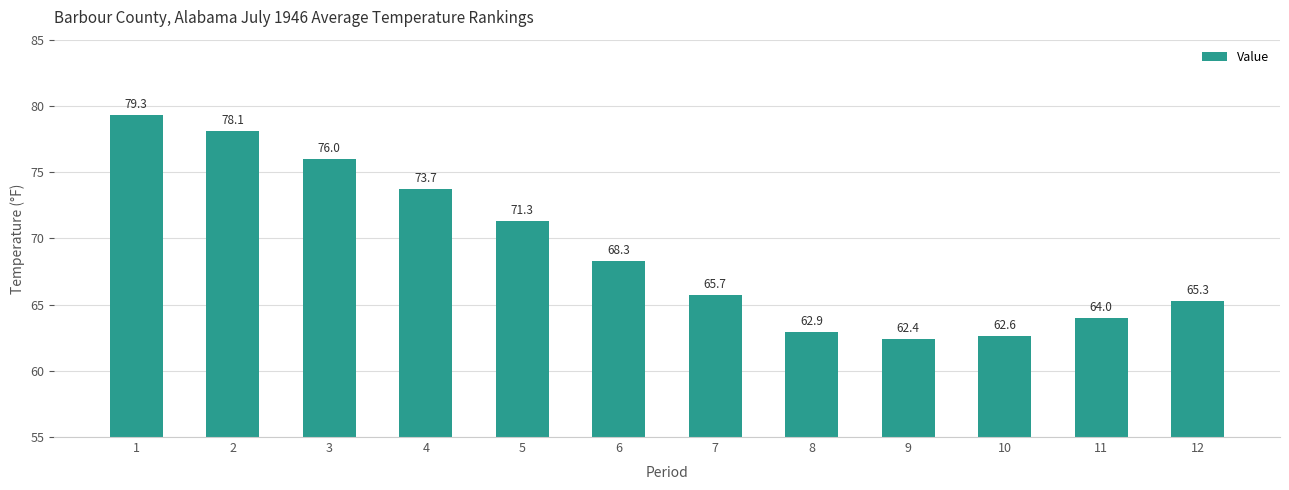

How many values are below 68?

6